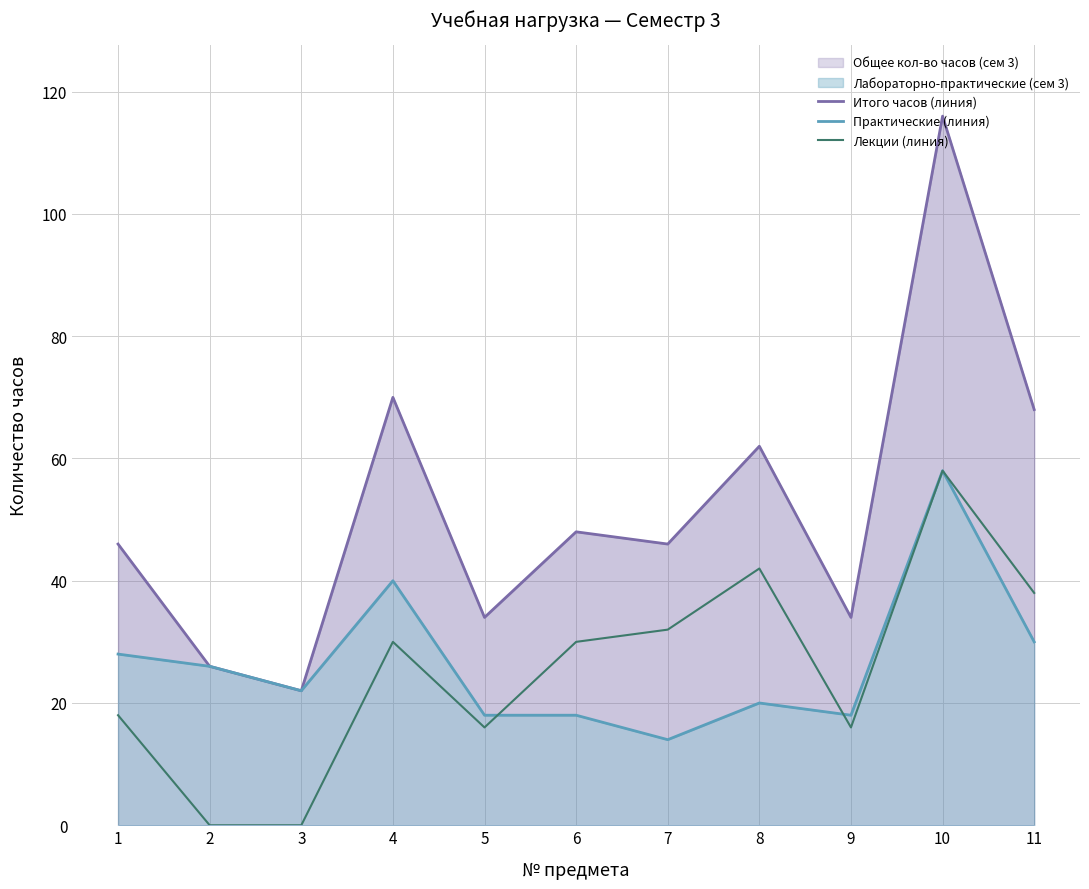

Which series has the largest range (max minus min)?

Итого часов (линия)